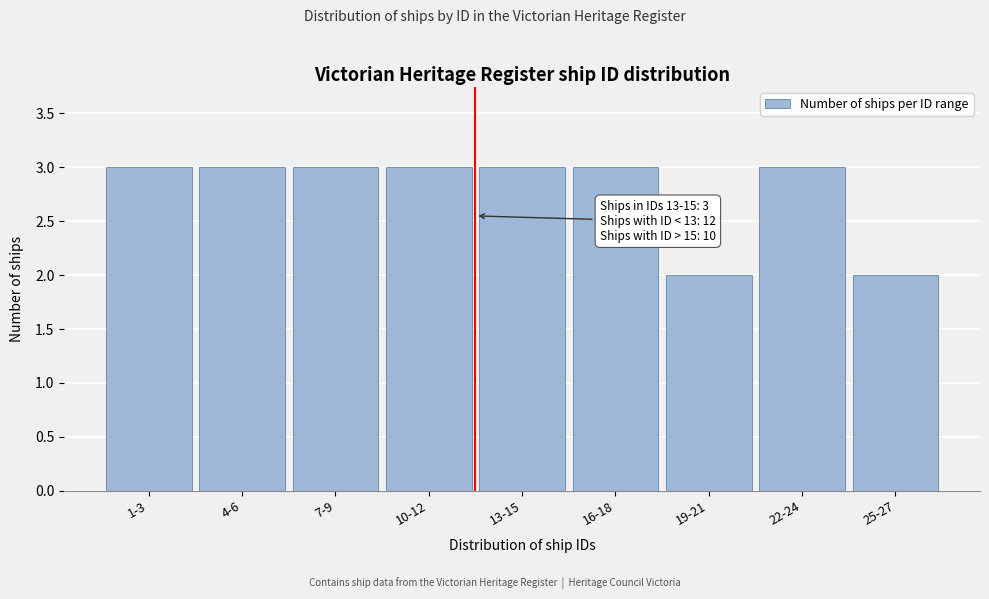

Reading left to right, transcribe all the data shown in this chart.

3	3	3	3	3	3	2	3	2